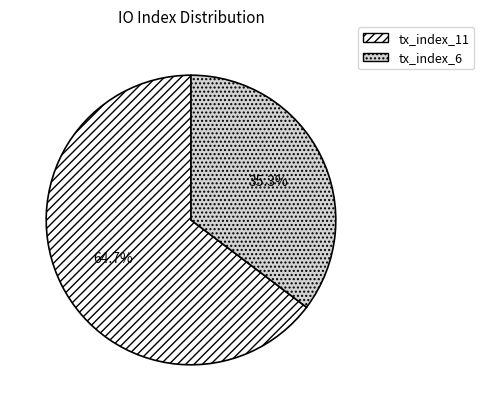

What percentage is the tx_index_6 slice, to the nearest percent?

35%